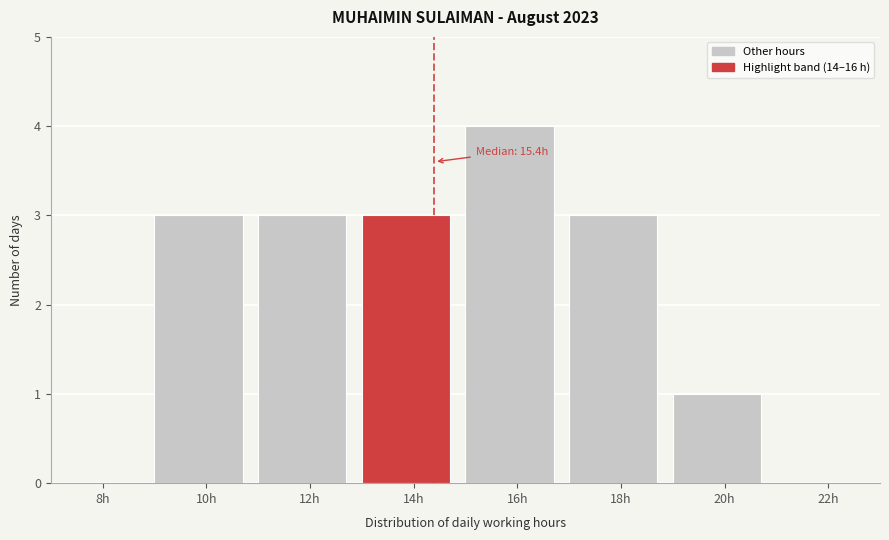

Reading right to left, extract all data points from this chart.

22h=0	20h=1	18h=3	16h=4	14h=3	12h=3	10h=3	8h=0